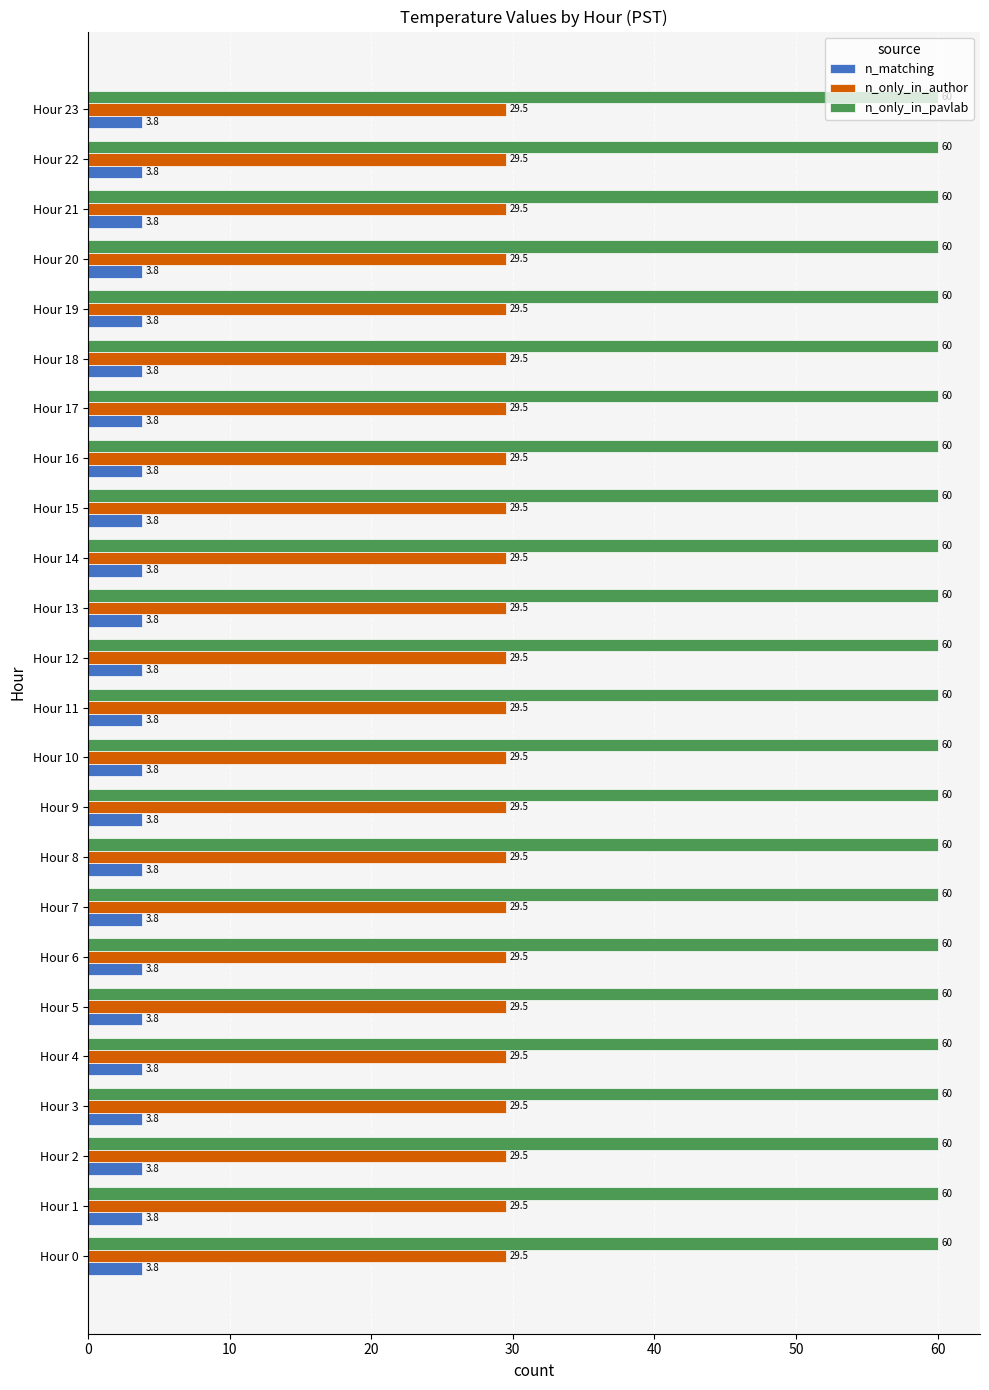

What is the maximum value for n_only_in_pavlab?

60.0